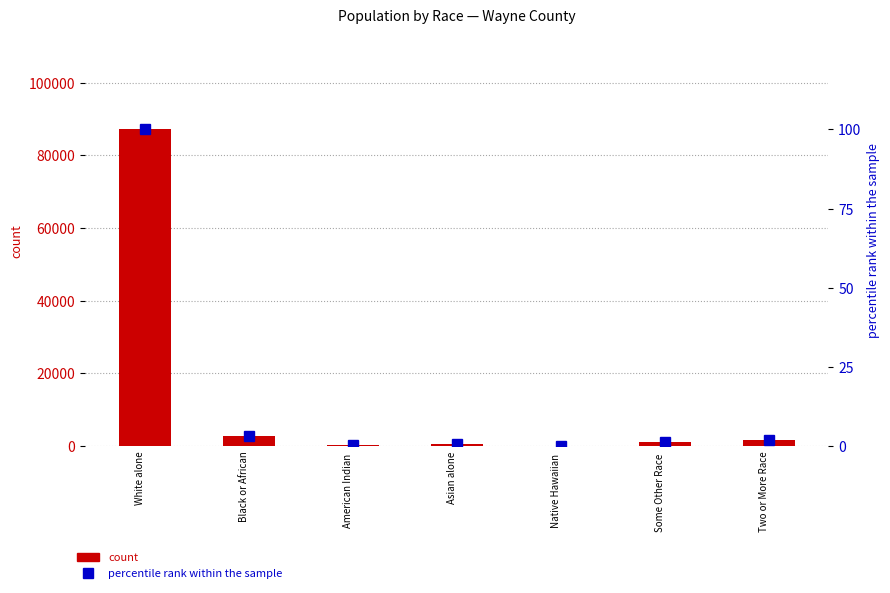

Which category has the lowest value in the percentile rank within the sample series?

Native Hawaiian 